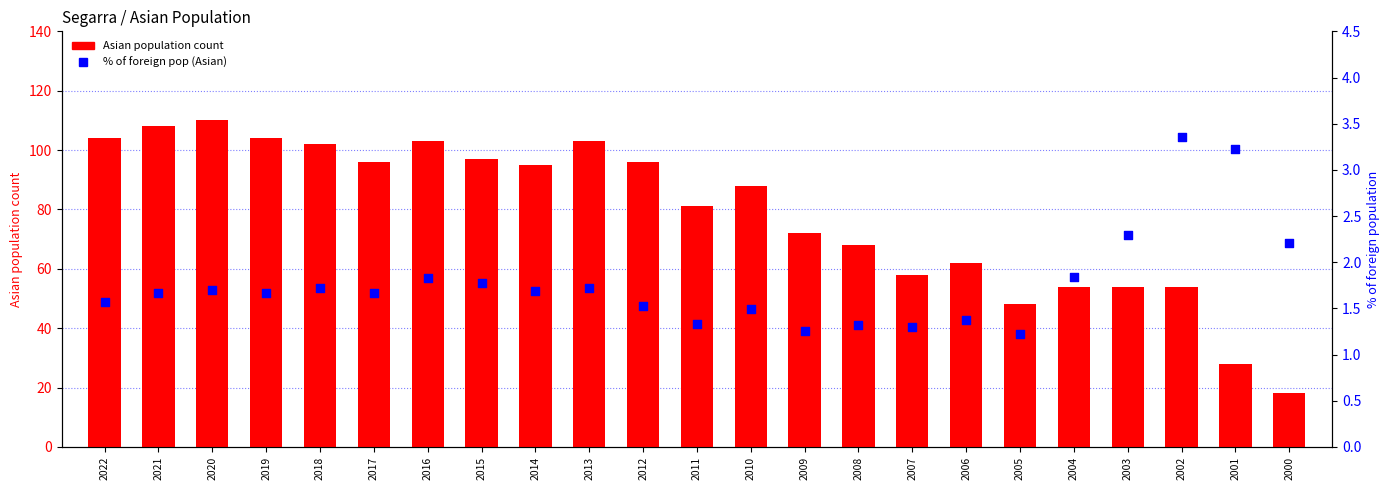

At how many categories does at least one series exceed 57?

17